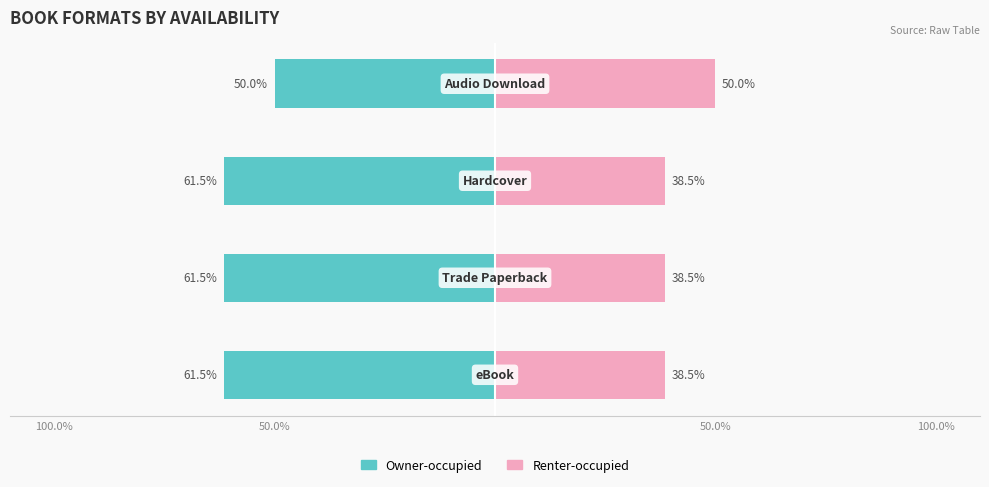

Reading left to right, list all the values displayed in this chart.

Owner-occupied: -61.5	-61.5	-61.5	-50.0
Renter-occupied: 38.5	38.5	38.5	50.0